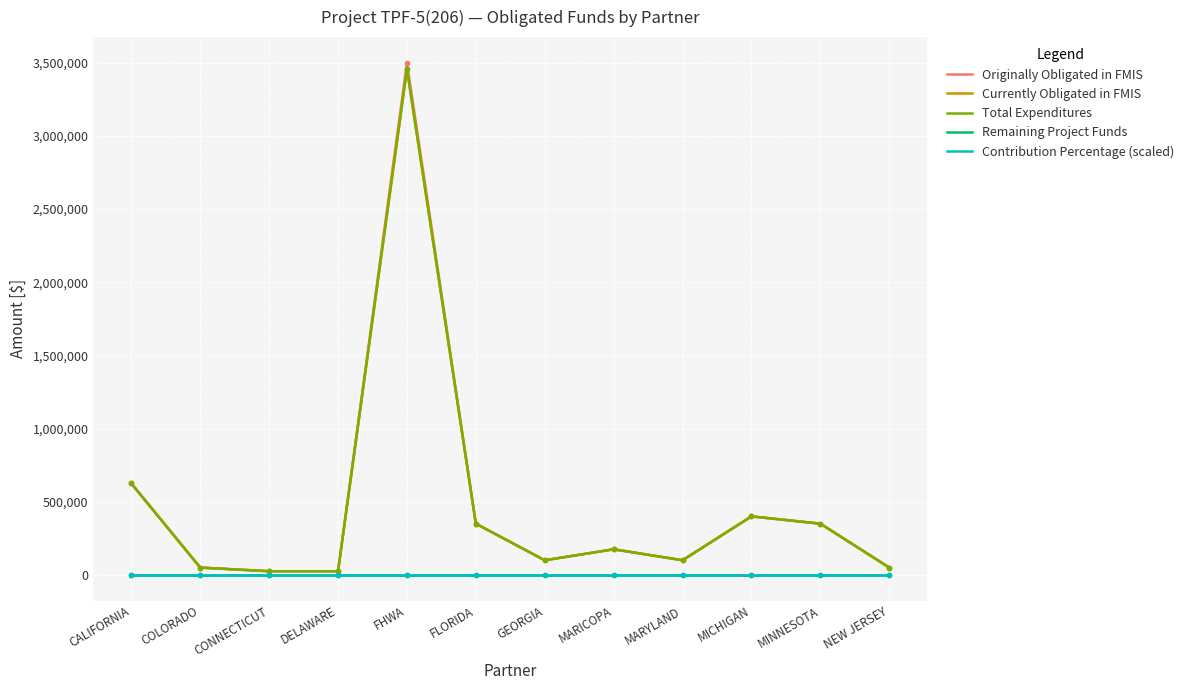

Does the chart have visible grid lines?

Yes